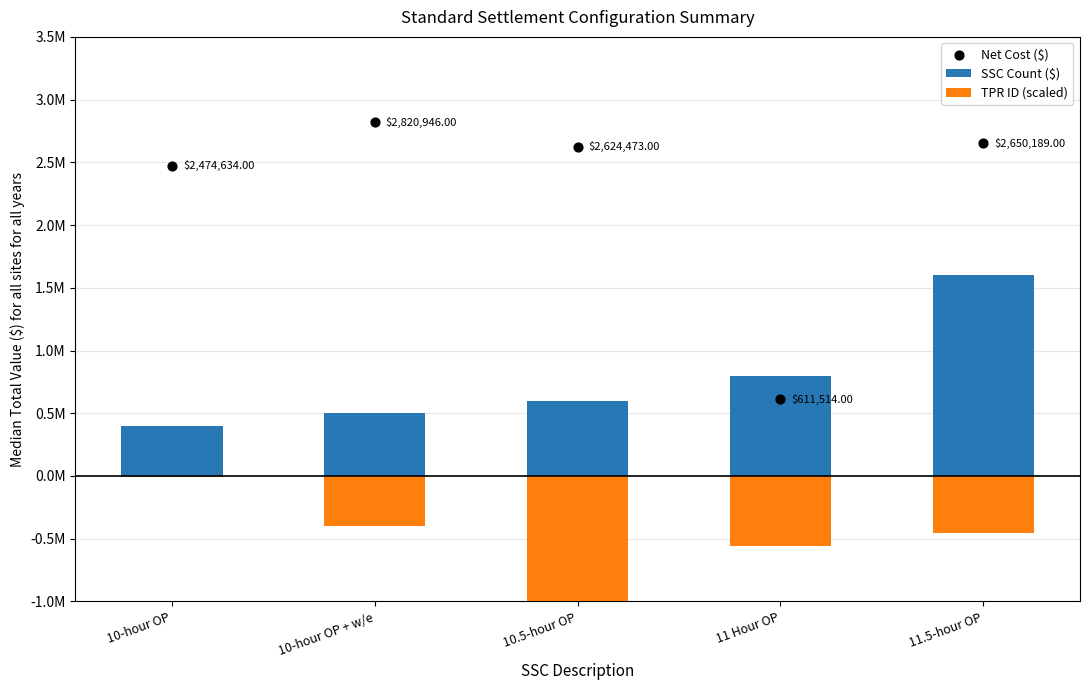

Which series has the largest total across all categories?

Net Cost ($)